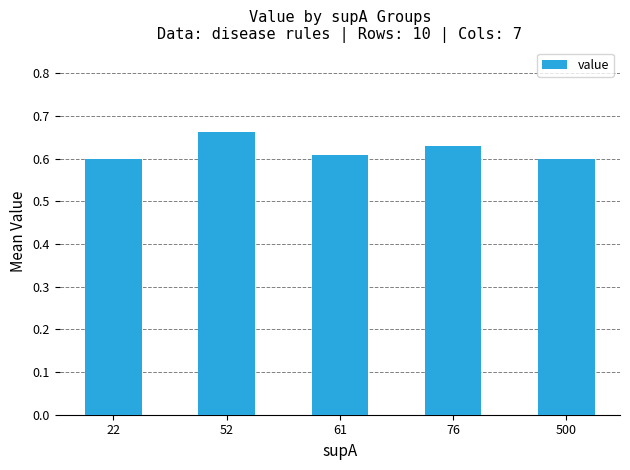

The chart shows a value of 0.6 at 61. True or false?

True